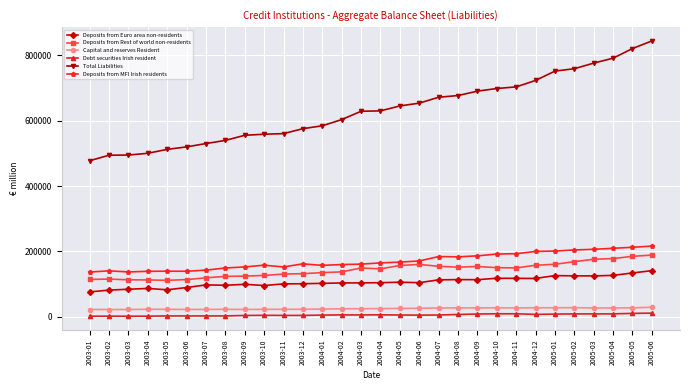

What is the spread (max minus min) of values at 2004-09?

680961